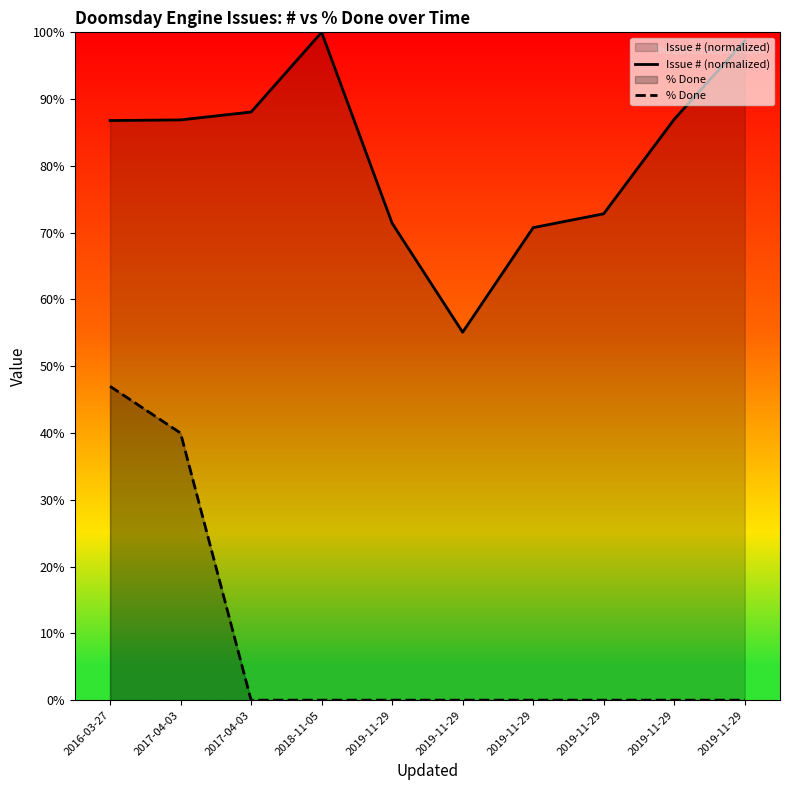

How many categories are shown in the chart?

10